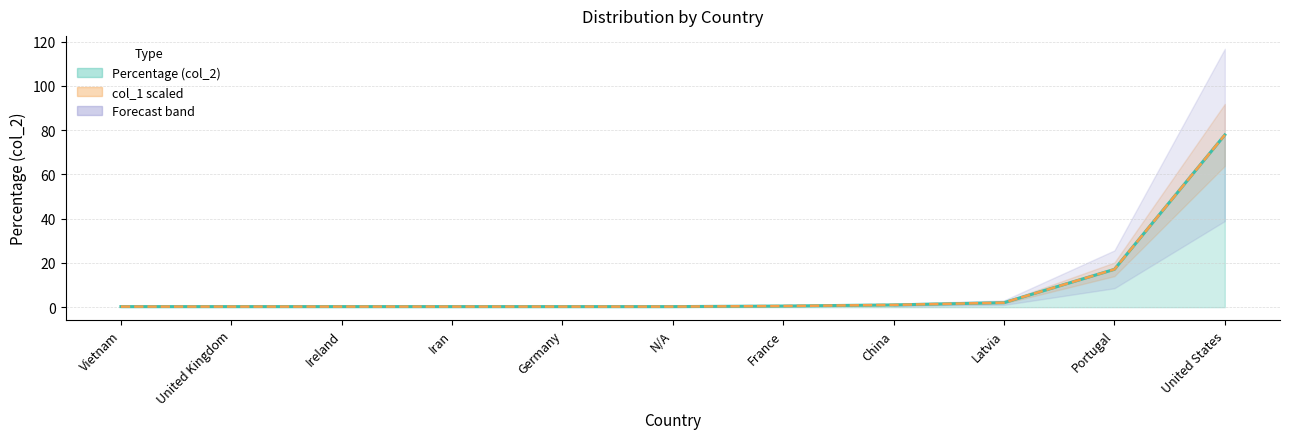

What is the average value of the col_1 scaled series?

9.1